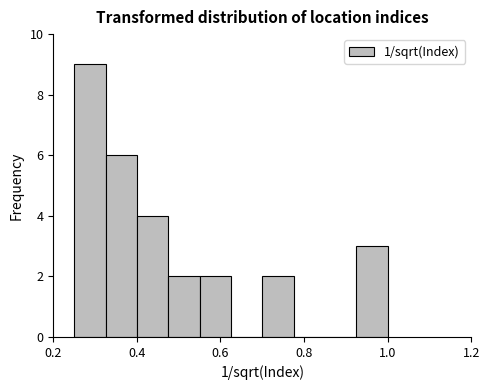

Read against the x-axis, roughly where is the centre of the tallest bar?

0.28